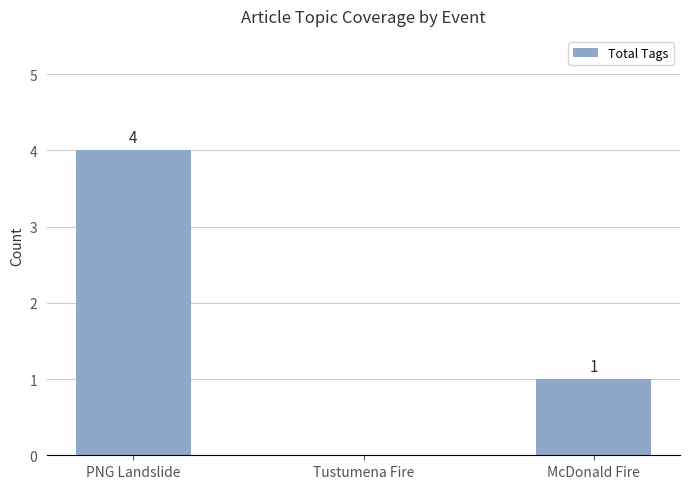

How many series are shown in this chart?

1